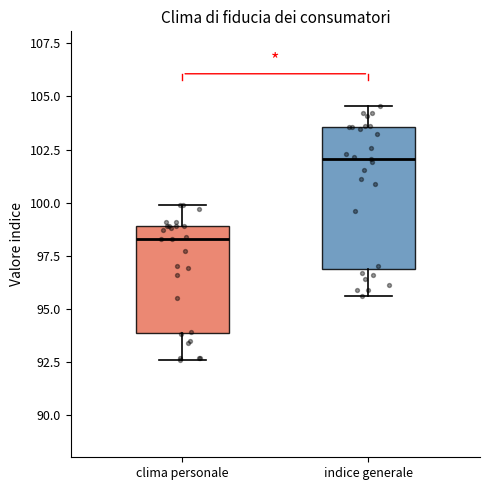

Reading left to right, read every box against the y-axis: the position of its median line, the range the box covers, and the ends of its whiskers. The values are not printed on the chart, so give them approximately, as read against the axis.

clima personale: median 98.5, box 94.0 to 99.0, whiskers 92.5 to 100.0
indice generale: median 102.0, box 97.0 to 103.5, whiskers 95.5 to 104.5